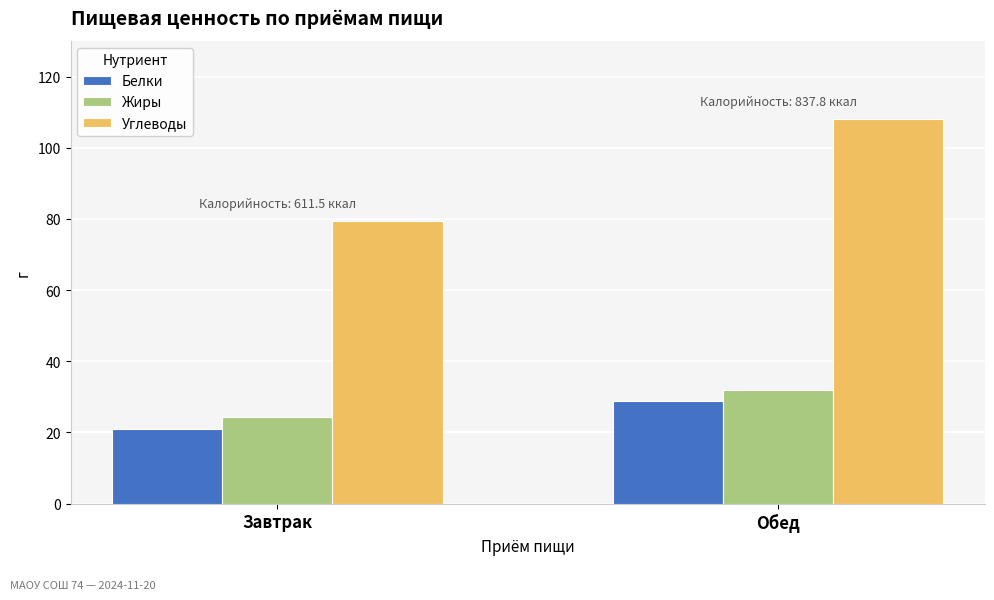

Is the value of Жиры at Завтрак greater than the value of Углеводы at Завтрак?

No